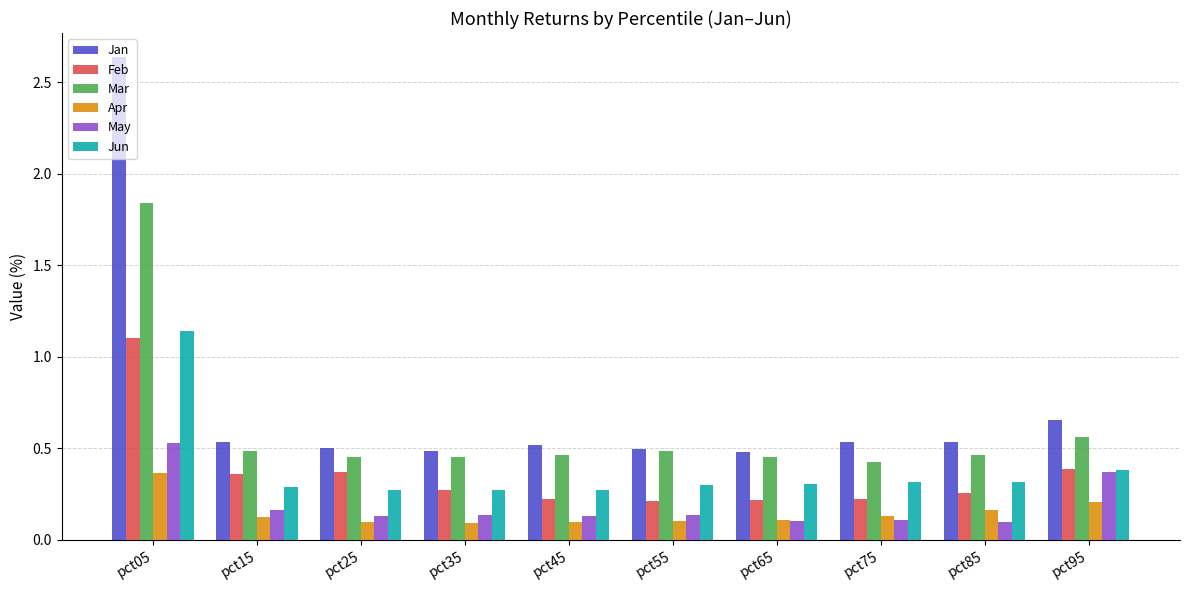

At which category is the sum across all series the highest?

pct05